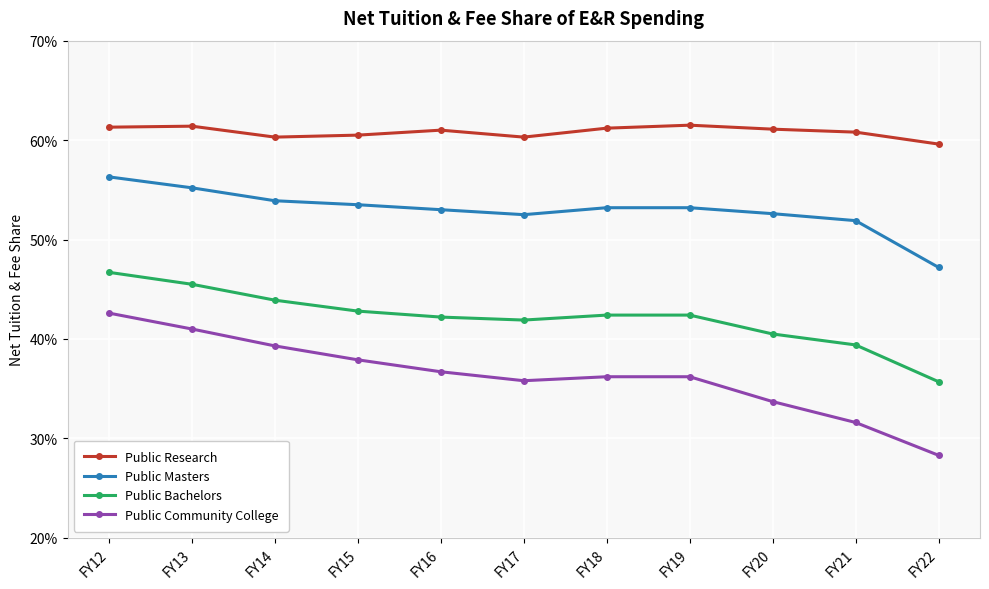

True or false: Public Bachelors has more than 2 interior local peaks.

False